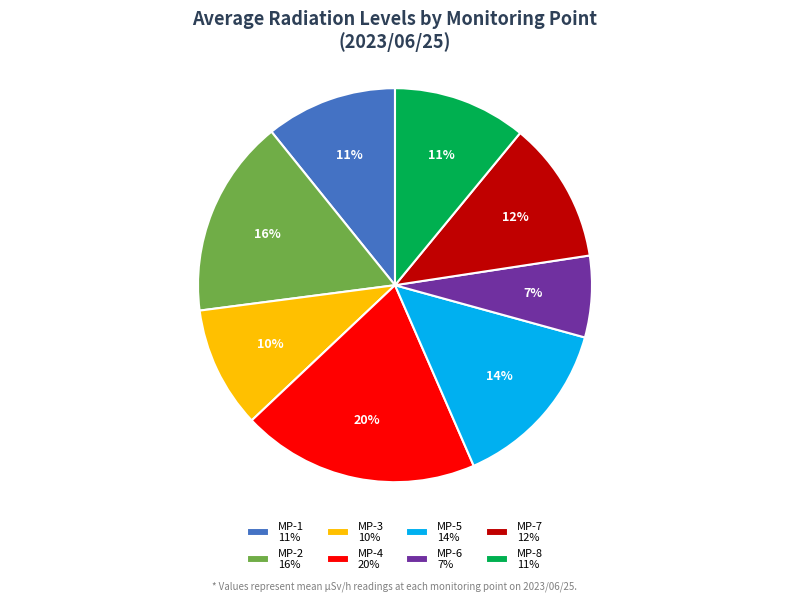

Between MP-5 and MP-6, which is larger?

MP-5